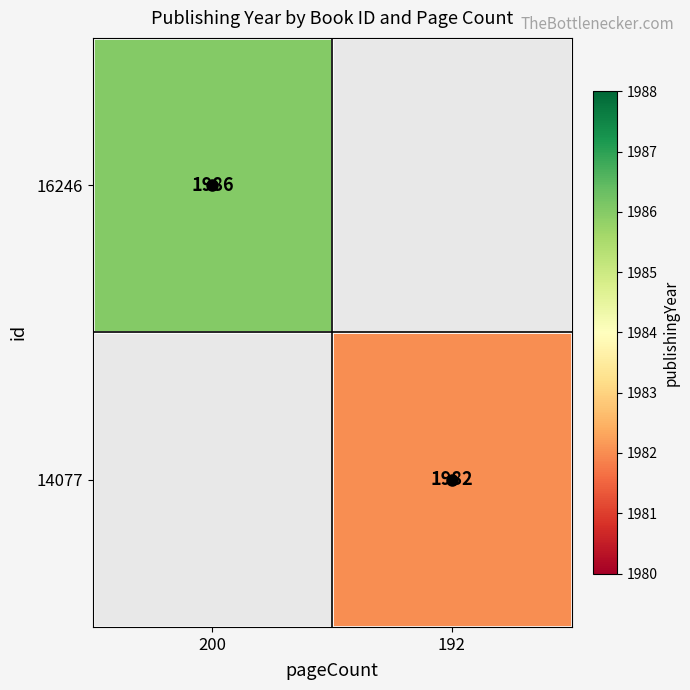

At which category does the chart reach its minimum across all series?

192